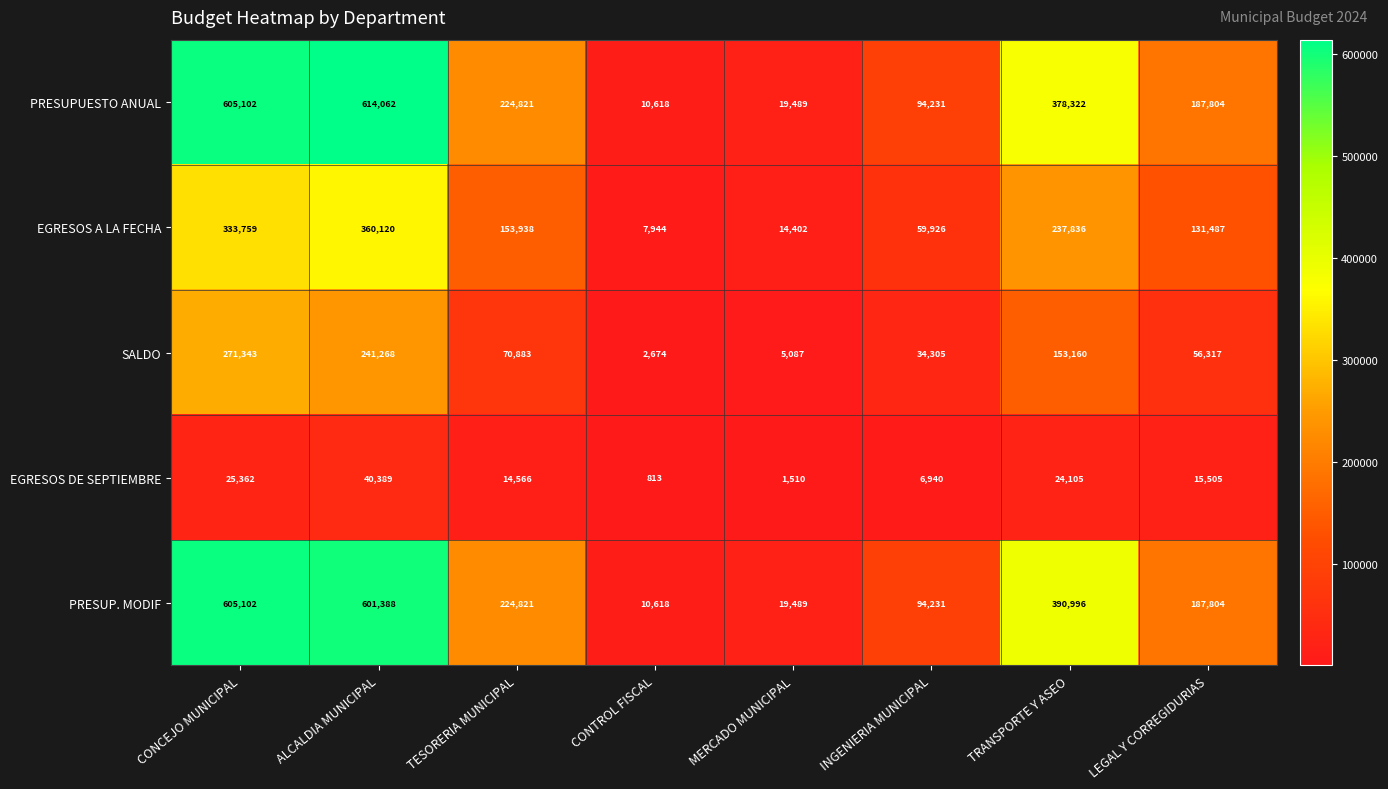

Count the number of categories in the chart.

8